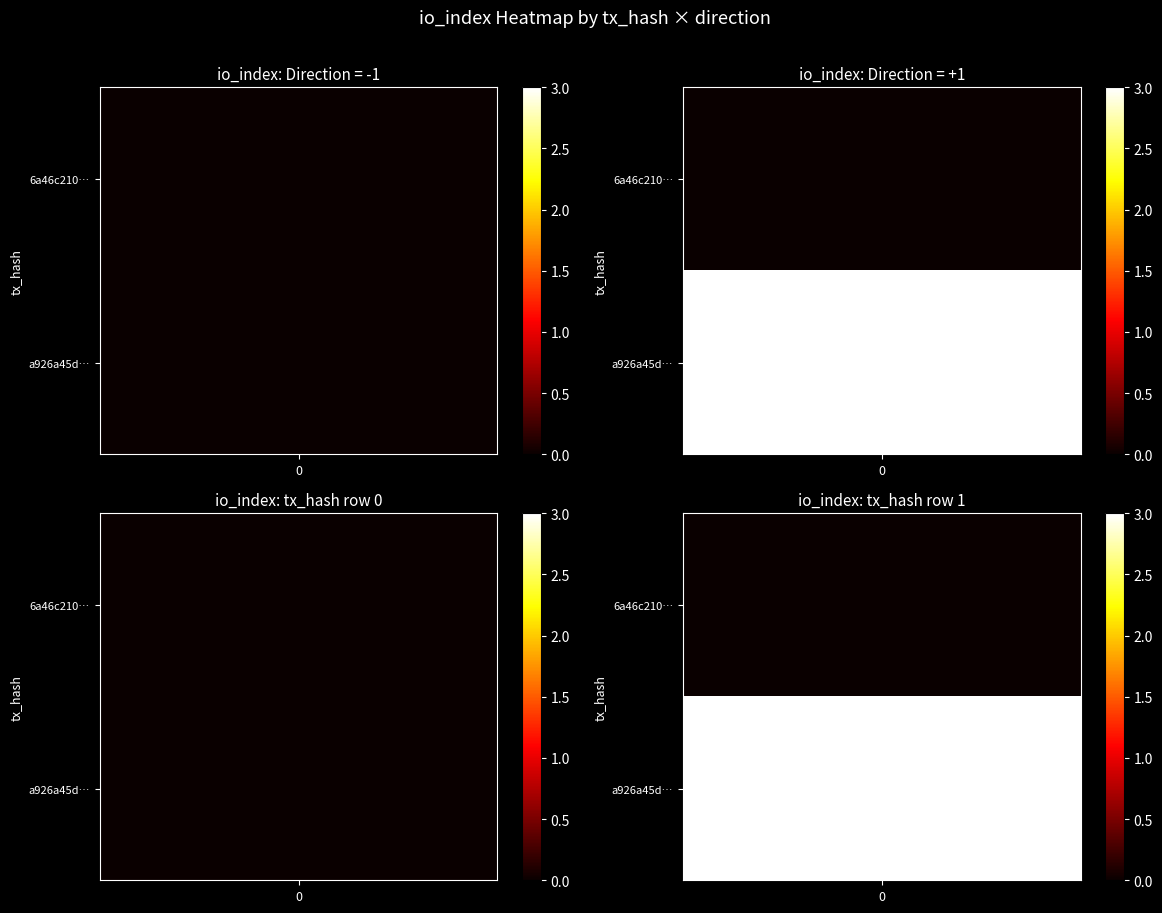

List the series in order of their peak value, highest first.

a926a45db55bf66e14475984a0b16c352f81145, 6a46c210131f14f9deea5076e7f705f91b558cb